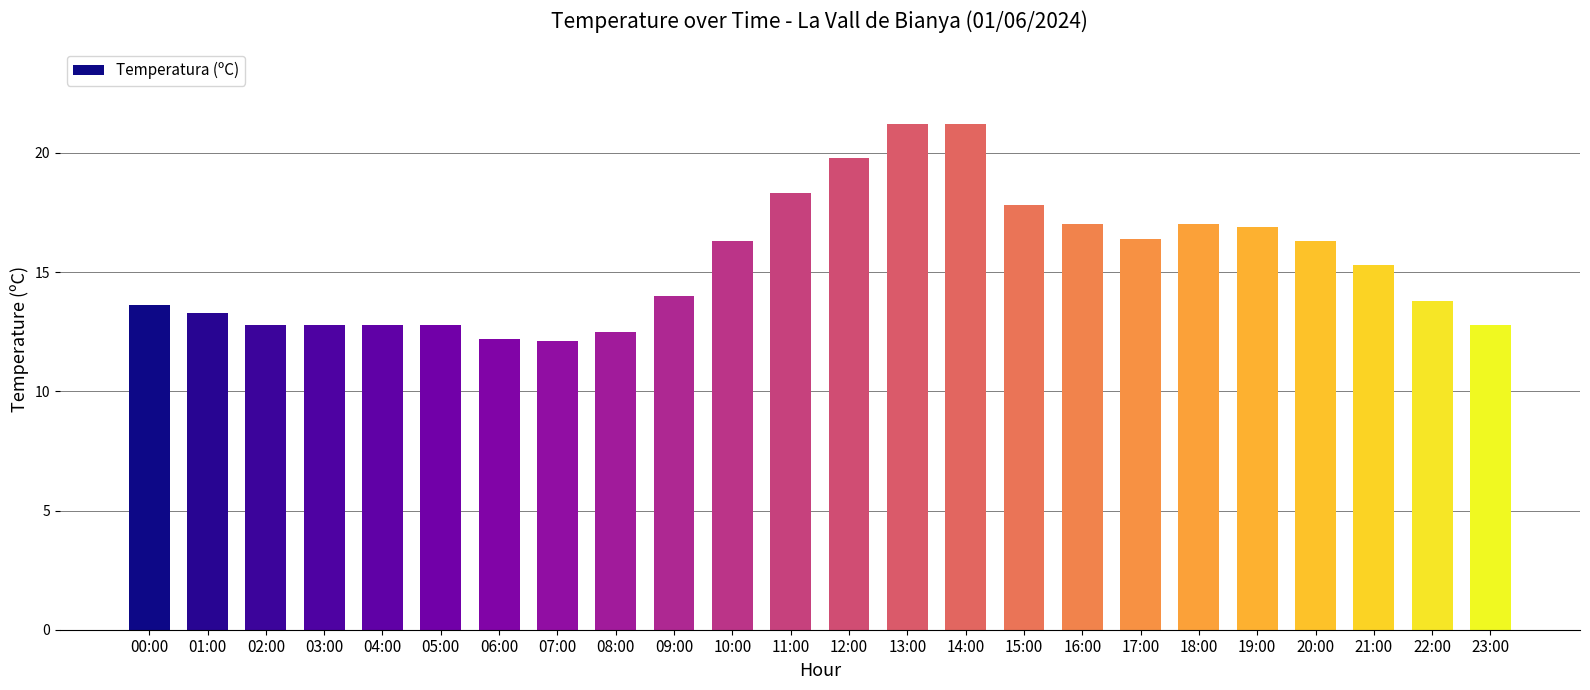

What is the change in value from 16:00 to 22:00?

-3.2